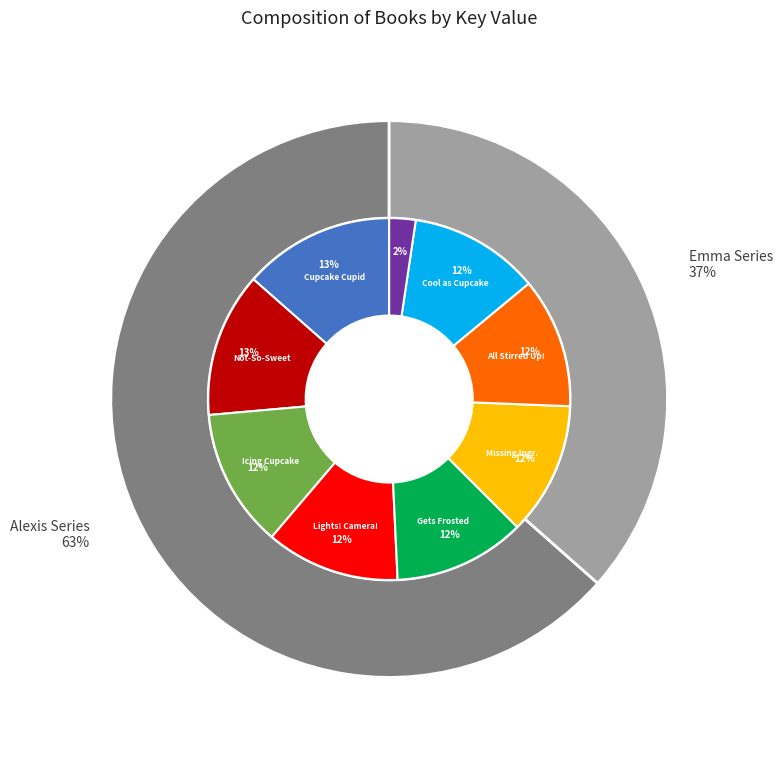

Which slice is the smallest?

Alexis and the Perfect Recipe